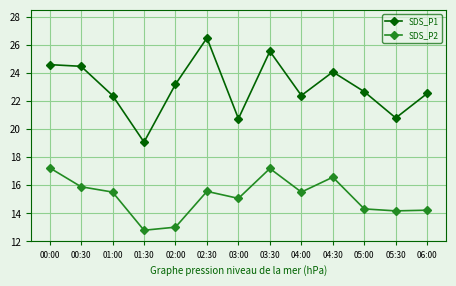

What is the total value across all series at 04:30?

40.7